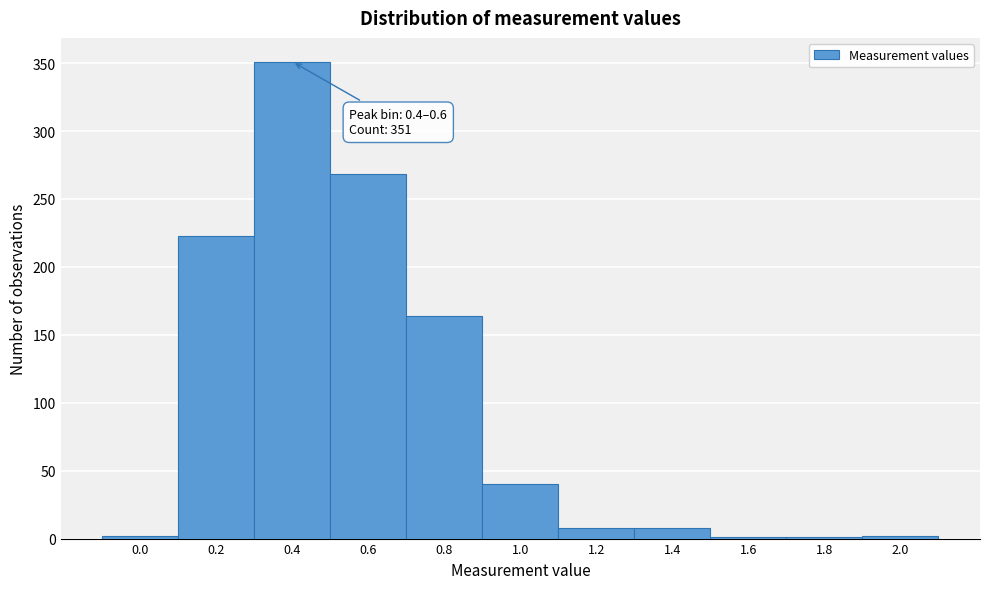

What is the greatest value displayed?

351